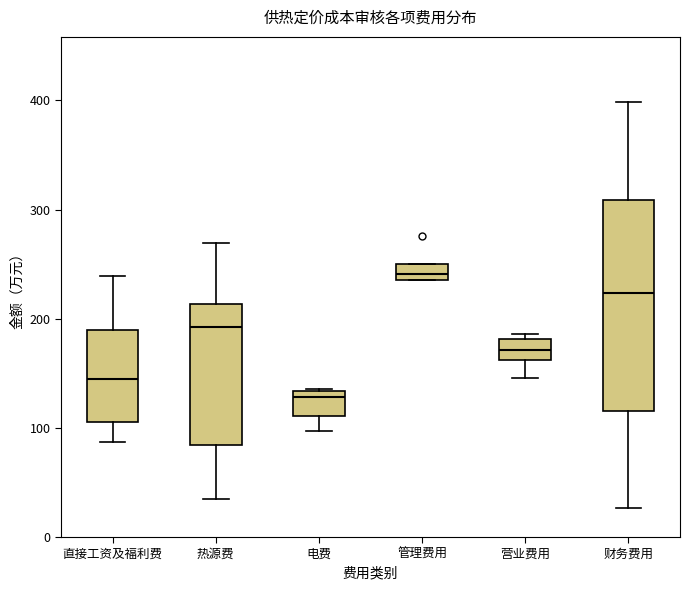

Which box has the lowest median line?

电费